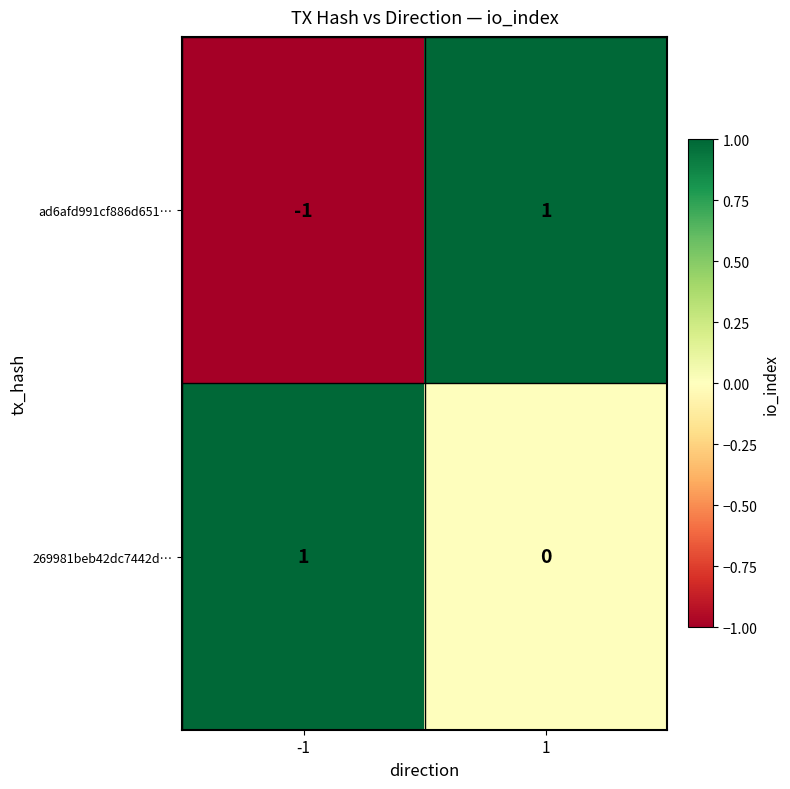

Is it true that ad6afd991cf886d651… equals -1 at -1?

True